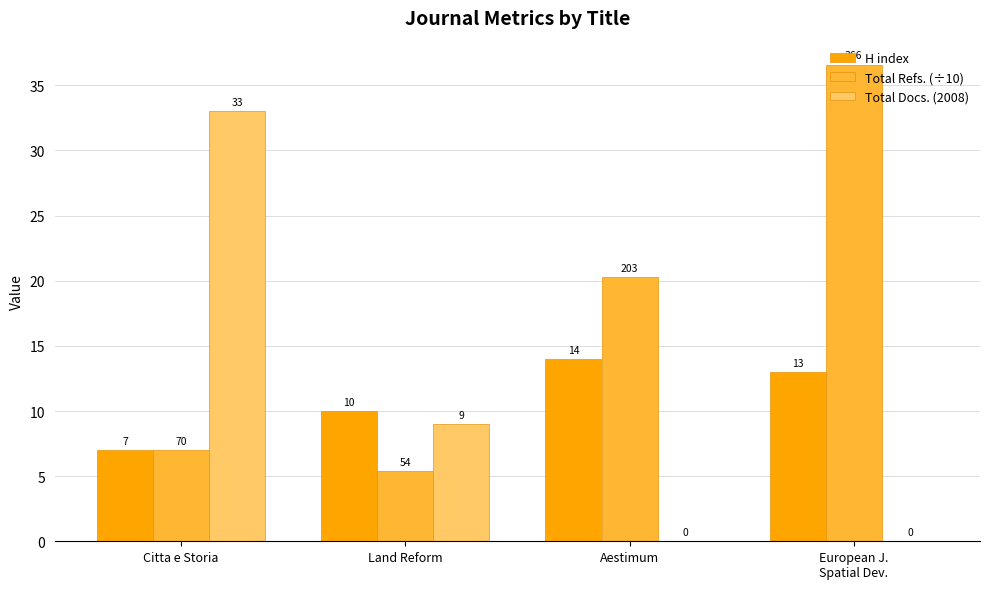

At which label is Total Refs. (÷10) closest to 21?

Aestimum